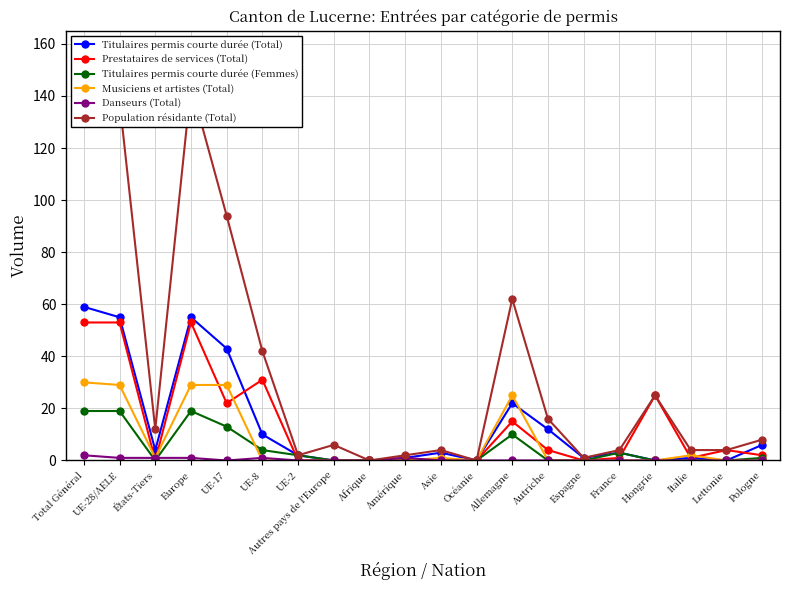

Rank the series at Pologne from lowest to highest value.

Musiciens et artistes (Total), Danseurs (Total), Titulaires permis courte durée (Femmes), Prestataires de services (Total), Titulaires permis courte durée (Total), Population résidante (Total)